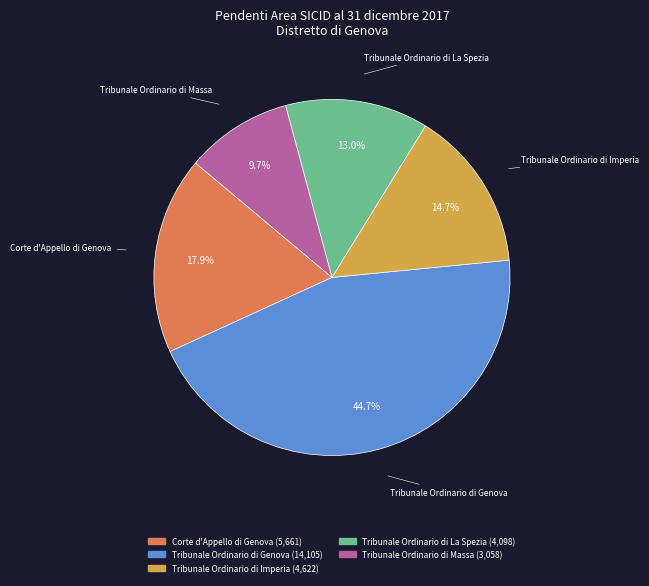

What is the largest slice in the pie chart?

Tribunale Ordinario di Genova